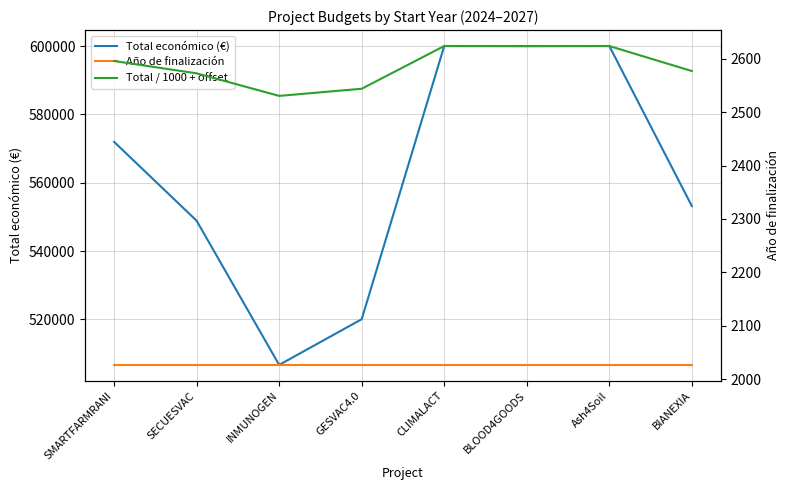

At which label is Total / 1000 + offset closest to 2576?

BIANEXIA